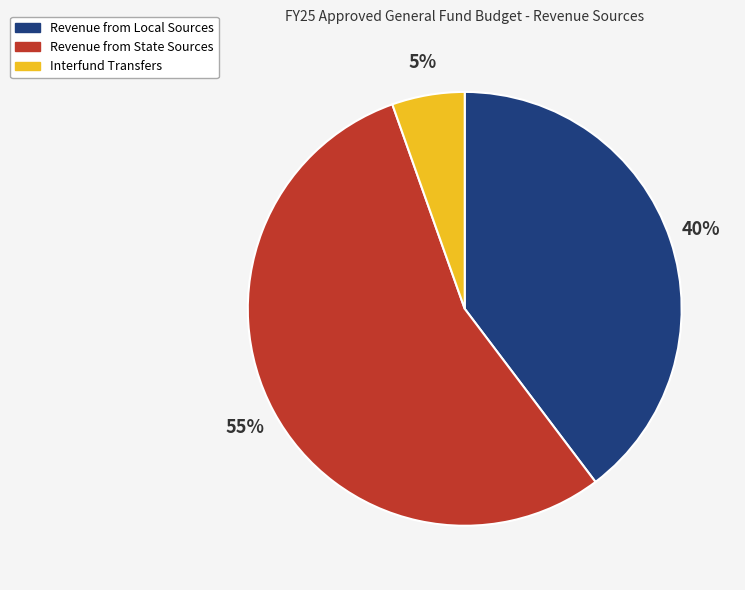

Which slice represents more than half of the pie?

Revenue from State Sources